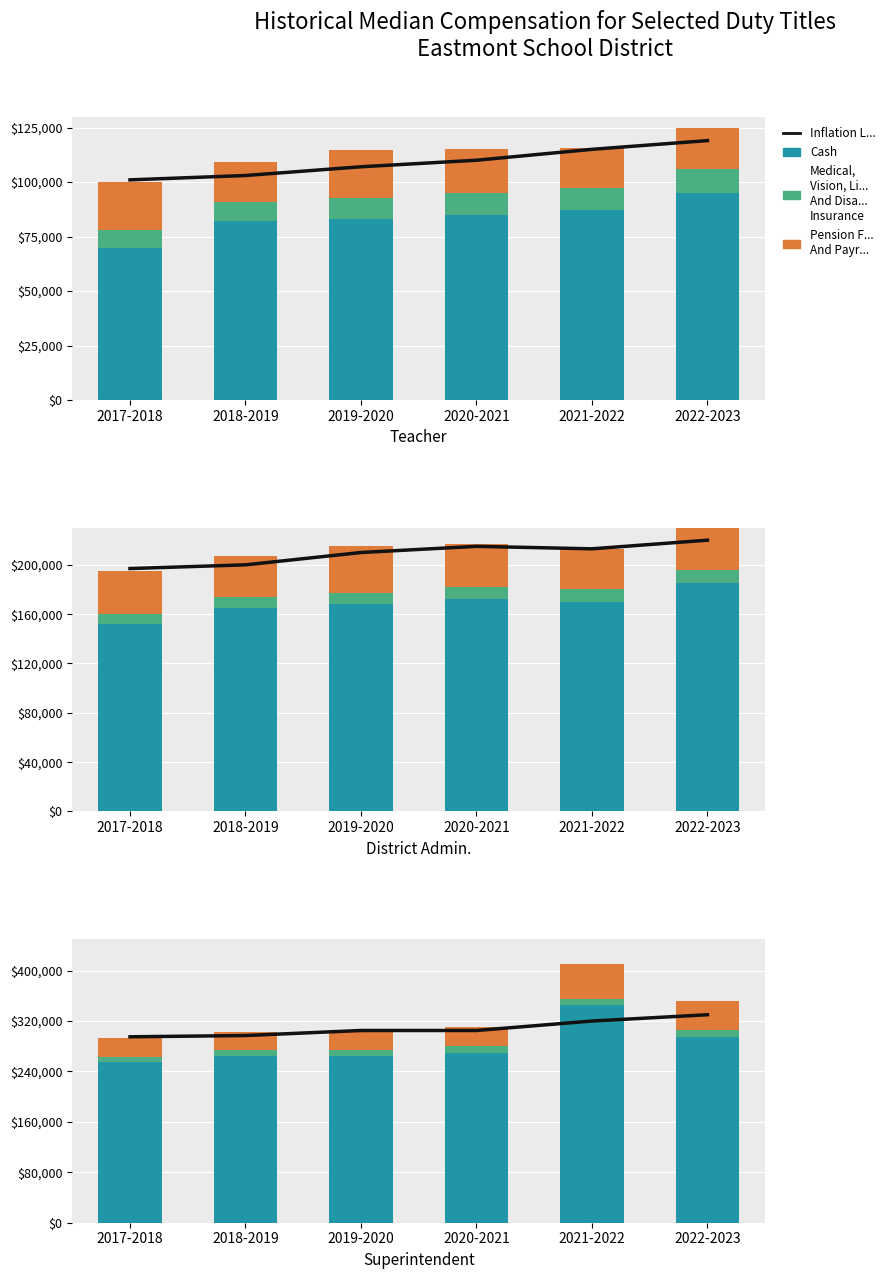

What is the difference between the second highest and second lowest values in the Inflation L... series?

23000